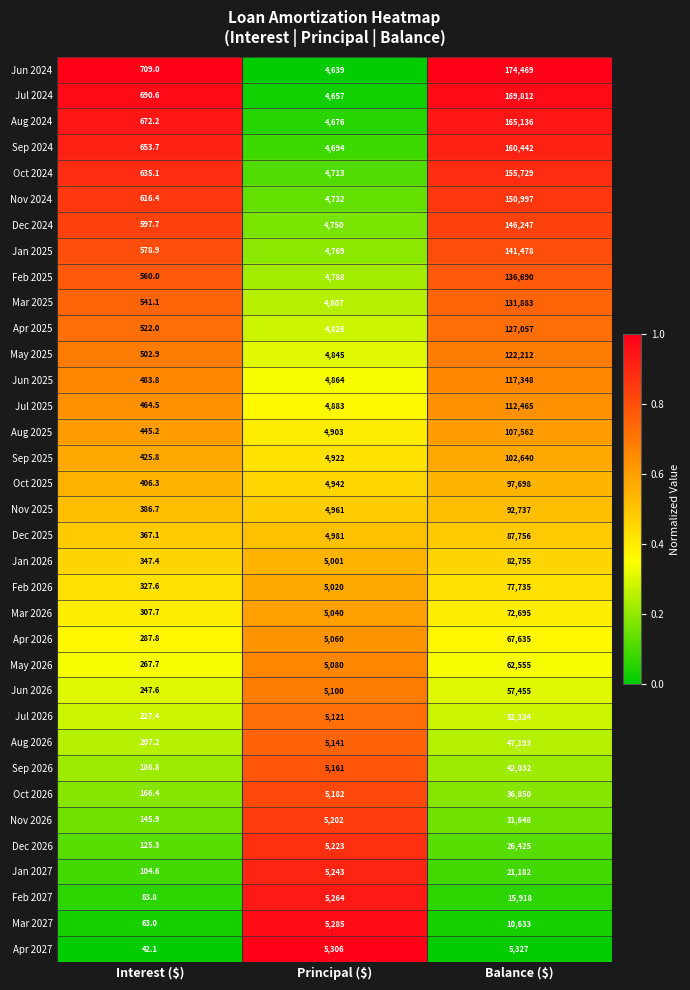

What is the smallest value displayed?

42.1